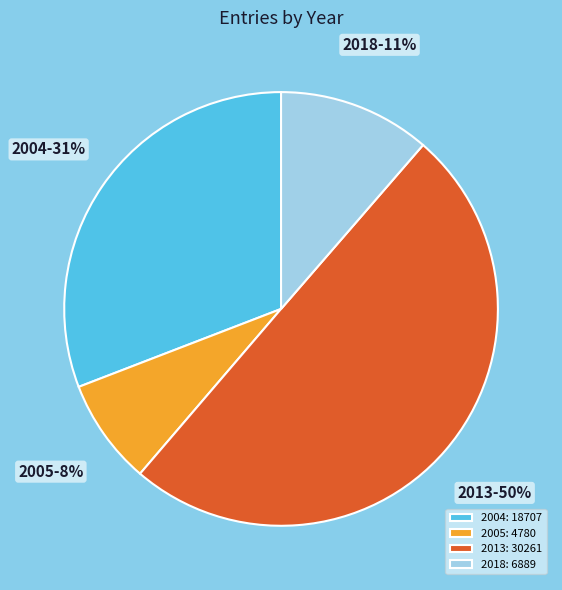

Combined, do 2018 and 2004 account for over 50%?

No